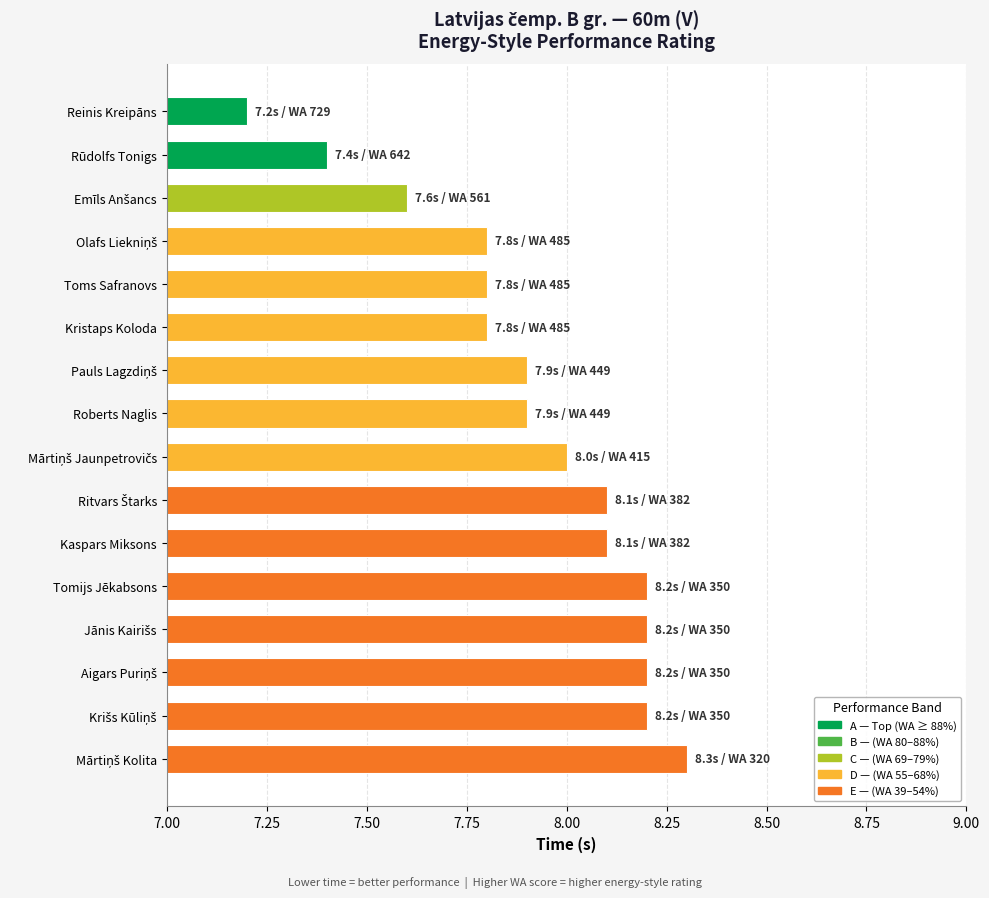

What is the greatest value displayed?

8.3